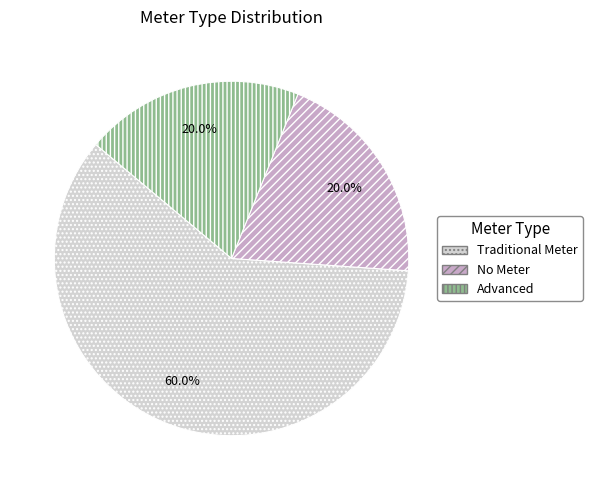

What percentage do No Meter and Advanced together represent?

40.0%